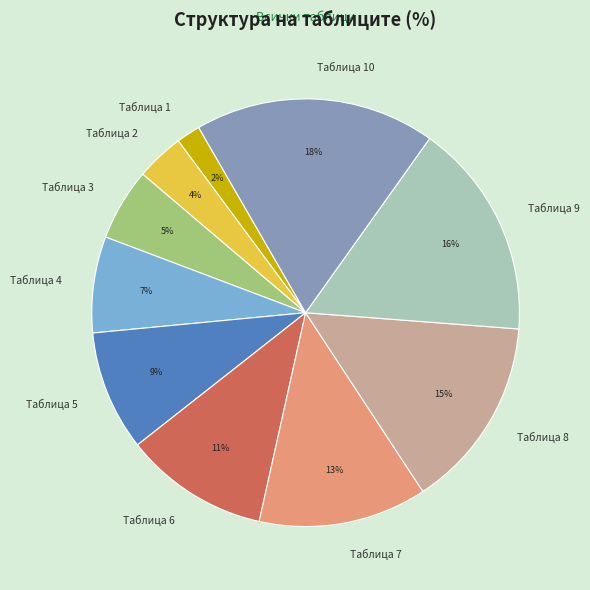

Is there any slice that represents more than half of the pie?

No